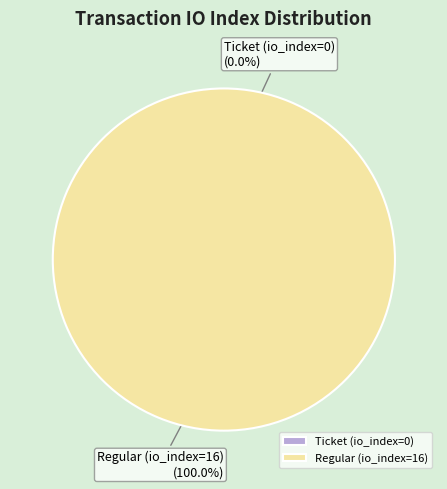

How many slices are in this pie chart?

2